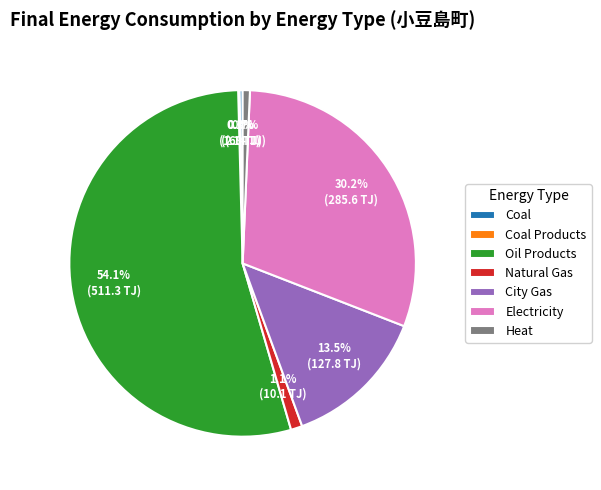

Does Oil Products account for over 50% of the chart?

Yes